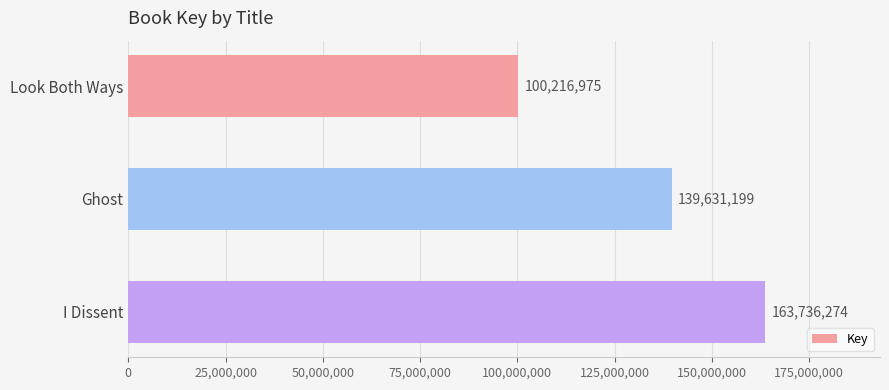

Reading top to bottom, extract all data points from this chart.

Look Both Ways=100216975	Ghost=139631199	I Dissent=163736274